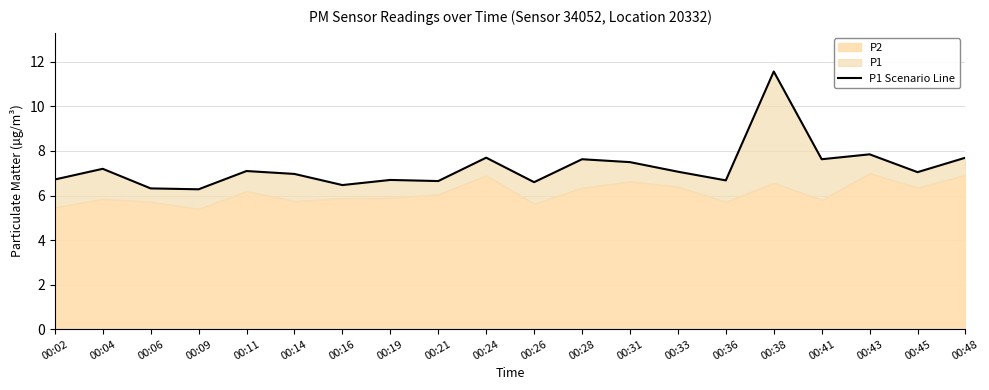

What is the change in value from 00:45 to 00:48?

+0.7